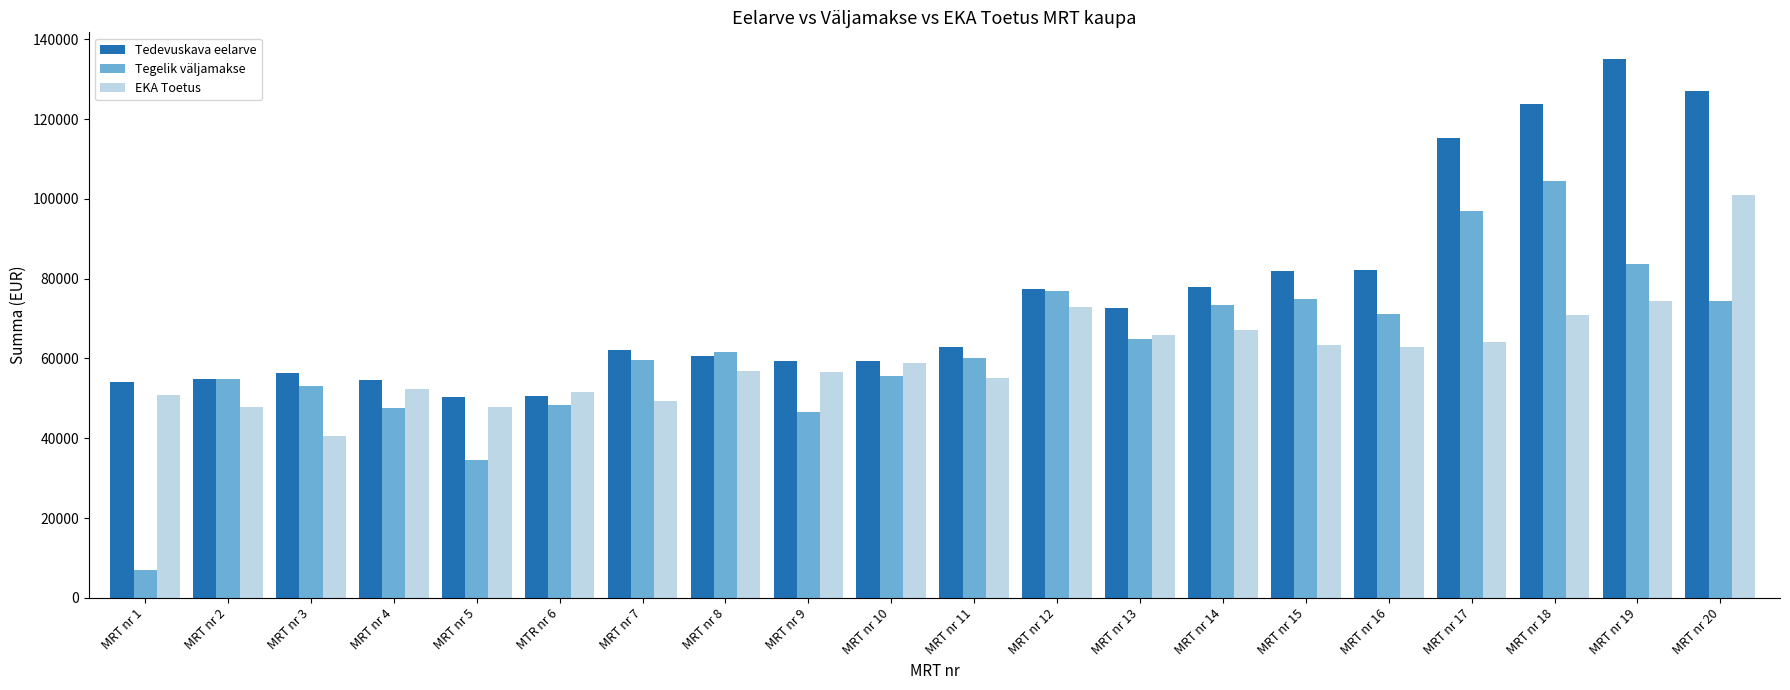

Rank the series at MRT nr 20 from lowest to highest value.

Tegelik väljamakse, EKA Toetus, Tedevuskava eelarve